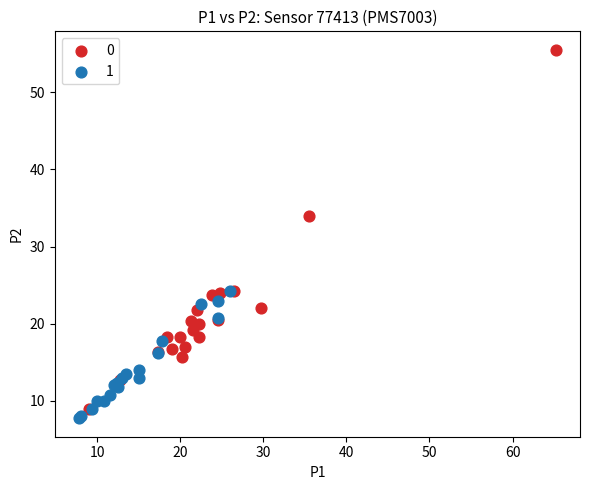

Which series contains the highest Y value?

0